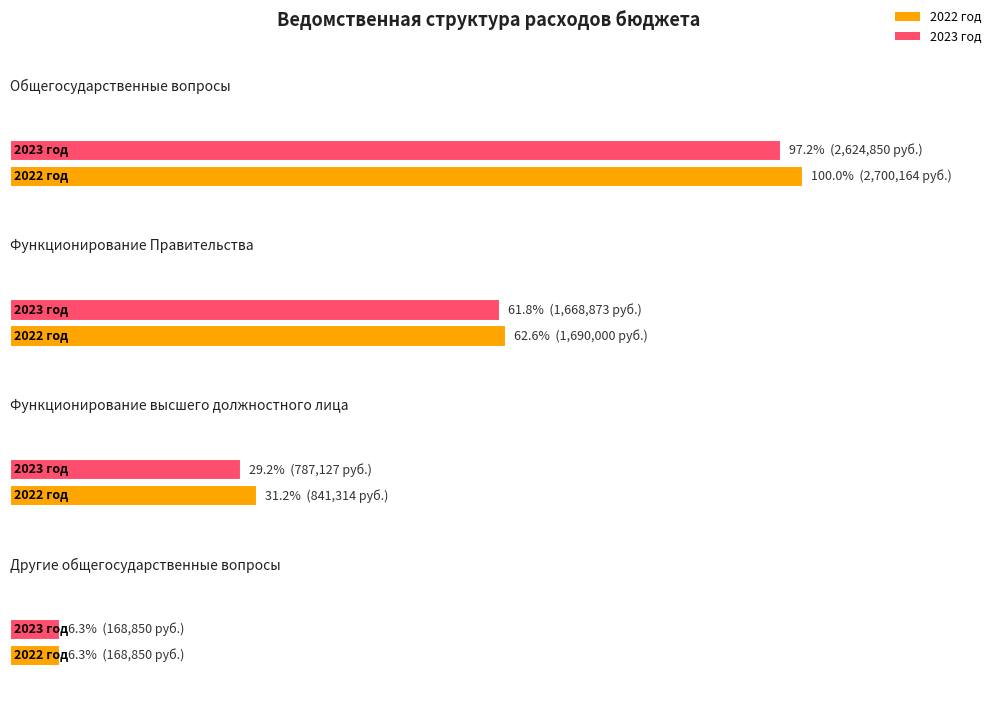

Between Другие общегосударственные вопросы and Общегосударственные вопросы, which is larger?

Общегосударственные вопросы